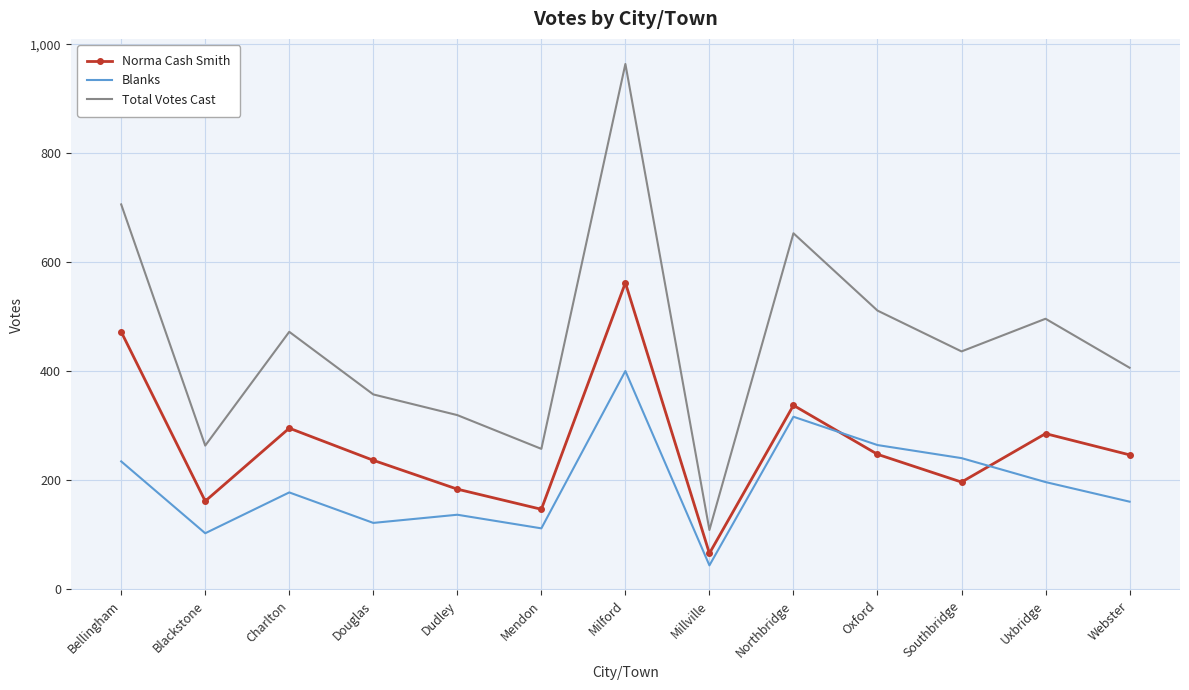

What is the approximate value of Blanks at Douglas, to the nearest 10?

120